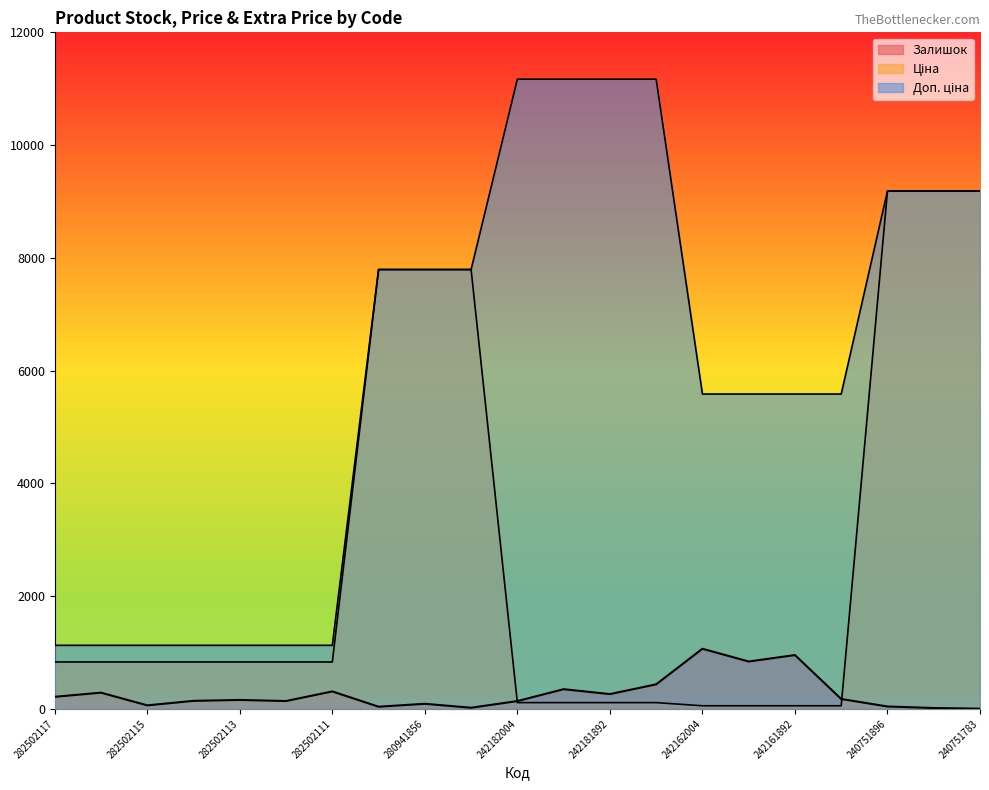

Count the number of categories in the chart.

21